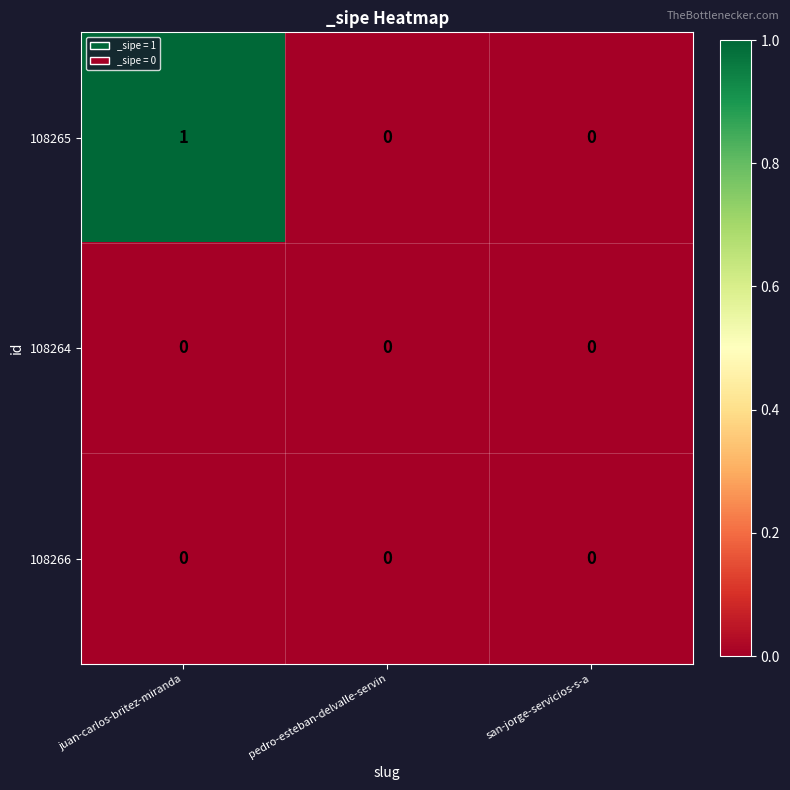

What is the spread (max minus min) of values at juan-carlos-britez-miranda?

1